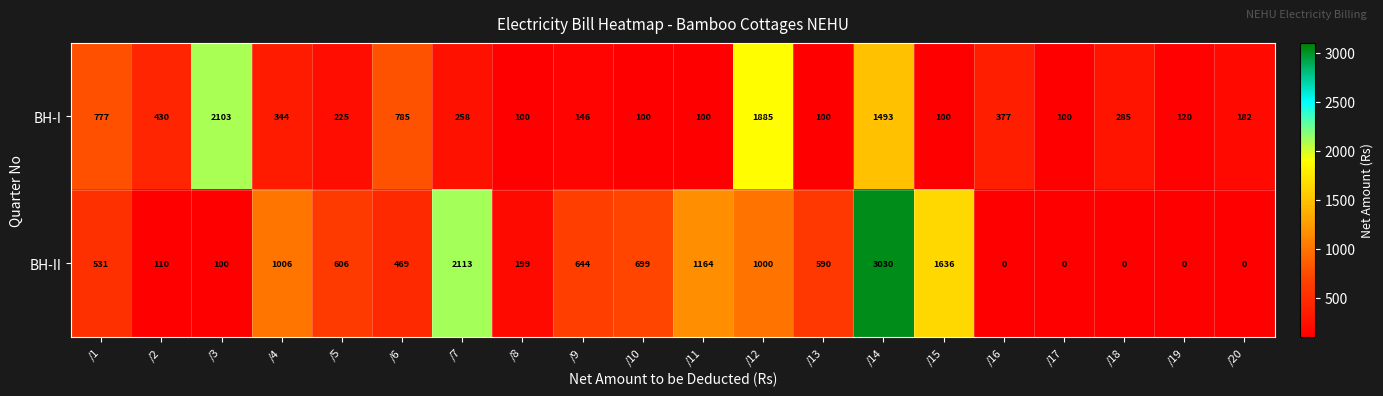

Is it true that BH-I equals 344 at /4?

True